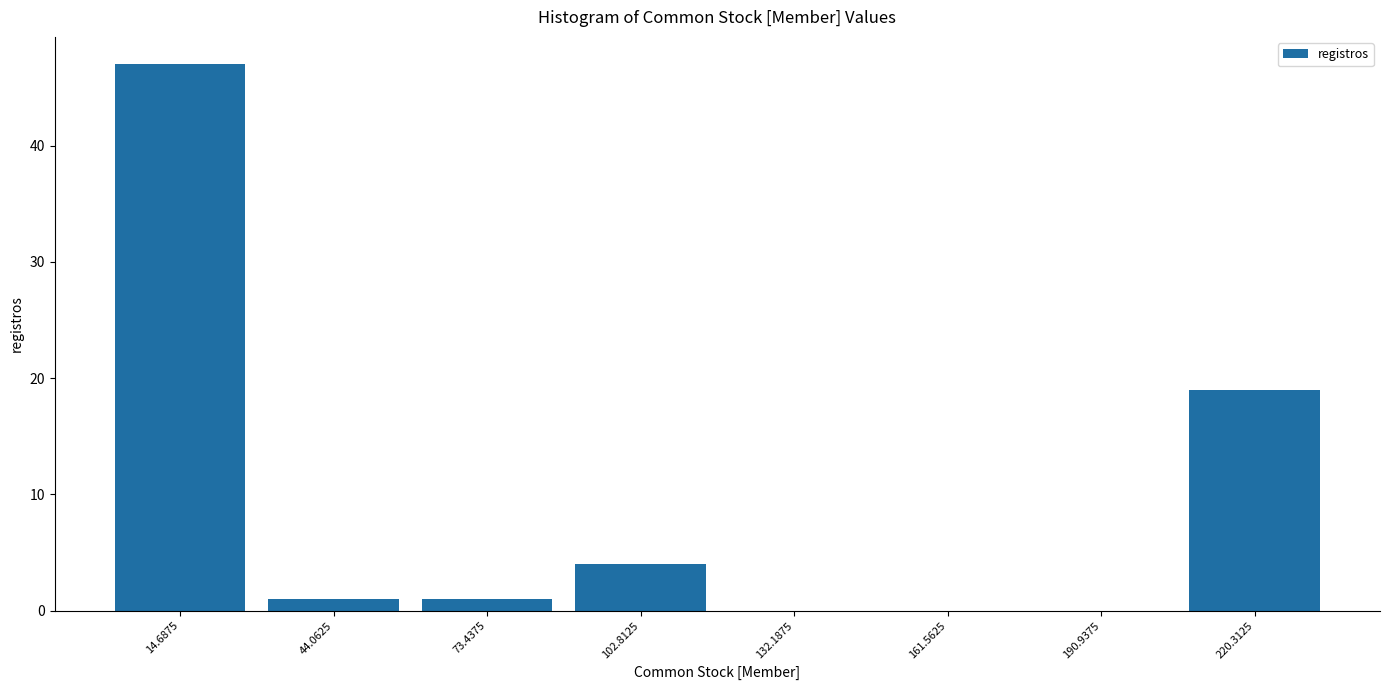

Reading left to right, transcribe this chart: for each bar, give the range it covers on the x-axis and its height. Neither the bar edges nor the heights are printed on the chart, so give them approximately, as read against the axes.

0 to 30: 47
30 to 60: 1
60 to 90: 1
90 to 120: 4
120 to 145: 0
145 to 175: 0
175 to 205: 0
205 to 235: 19